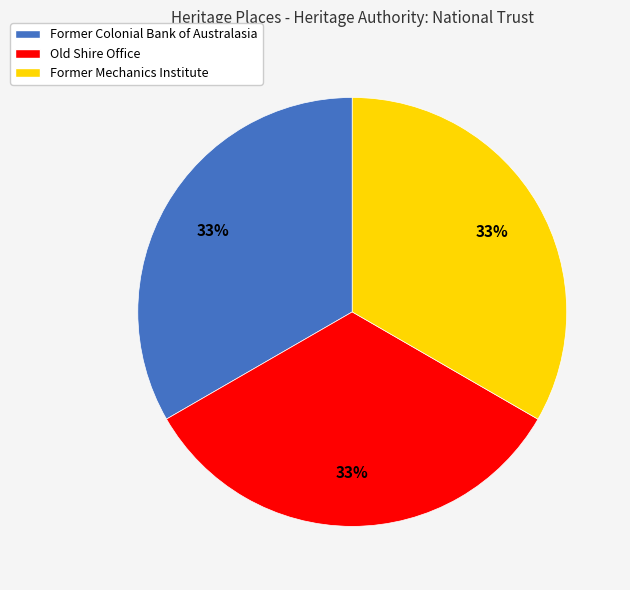

To the nearest percent, what is the average slice percentage?

33%